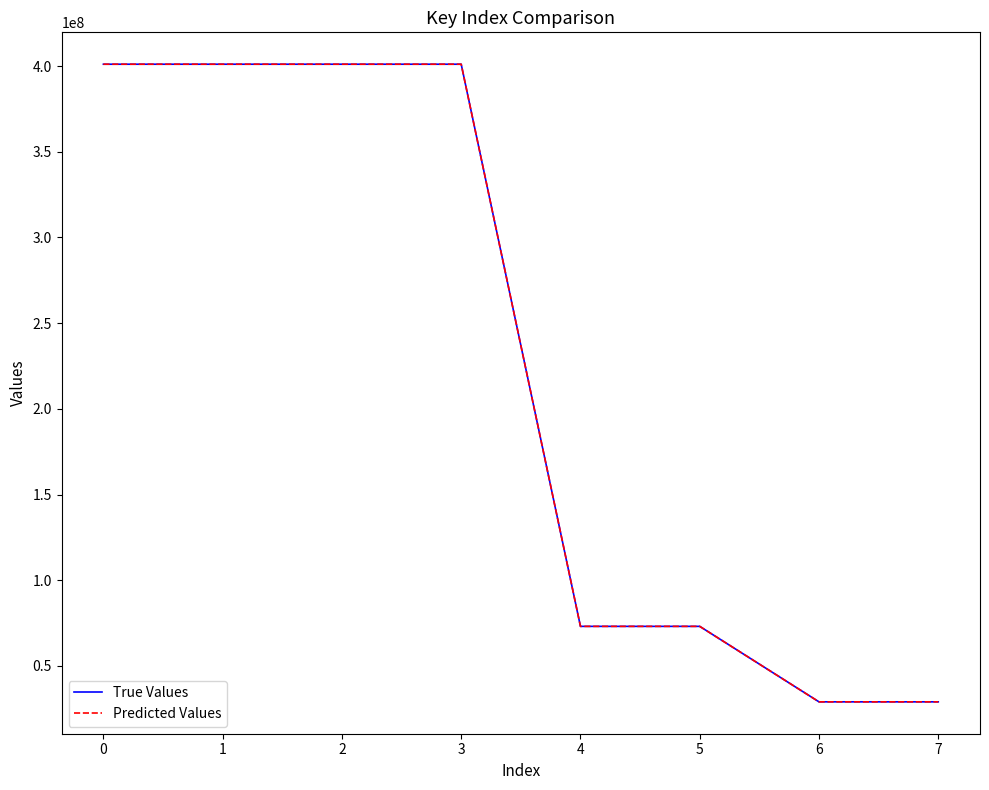

Which series has the largest range (max minus min)?

Predicted Values